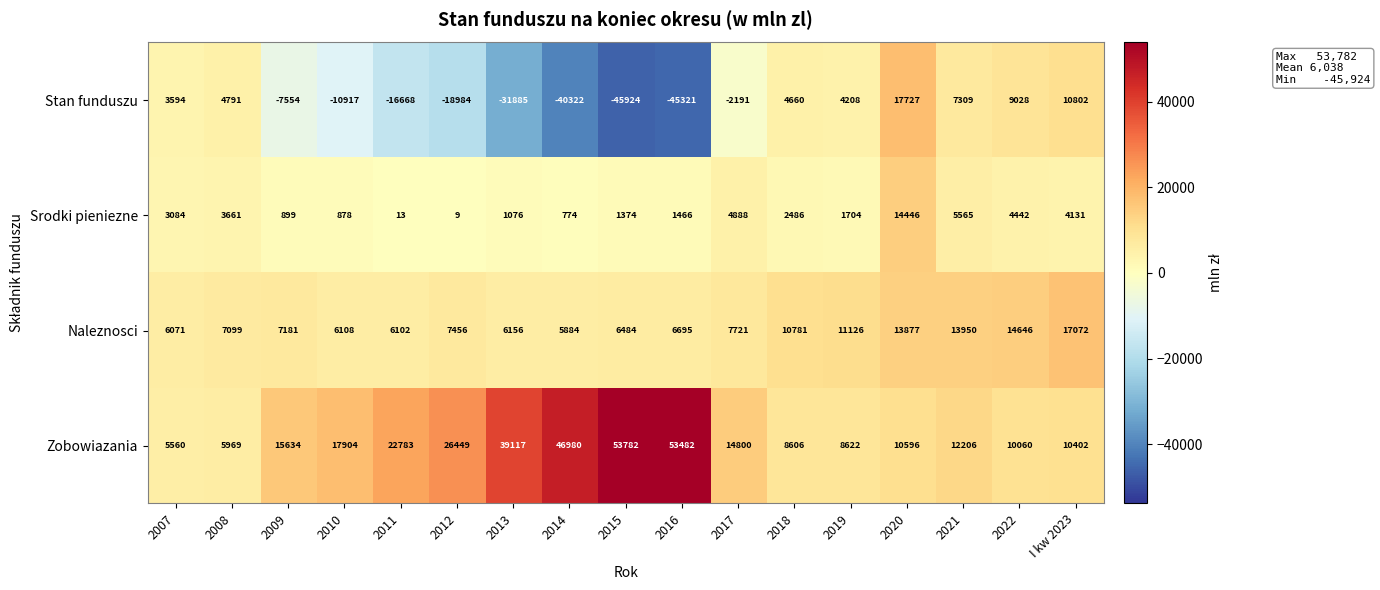

Which series has the largest range (max minus min)?

Stan funduszu